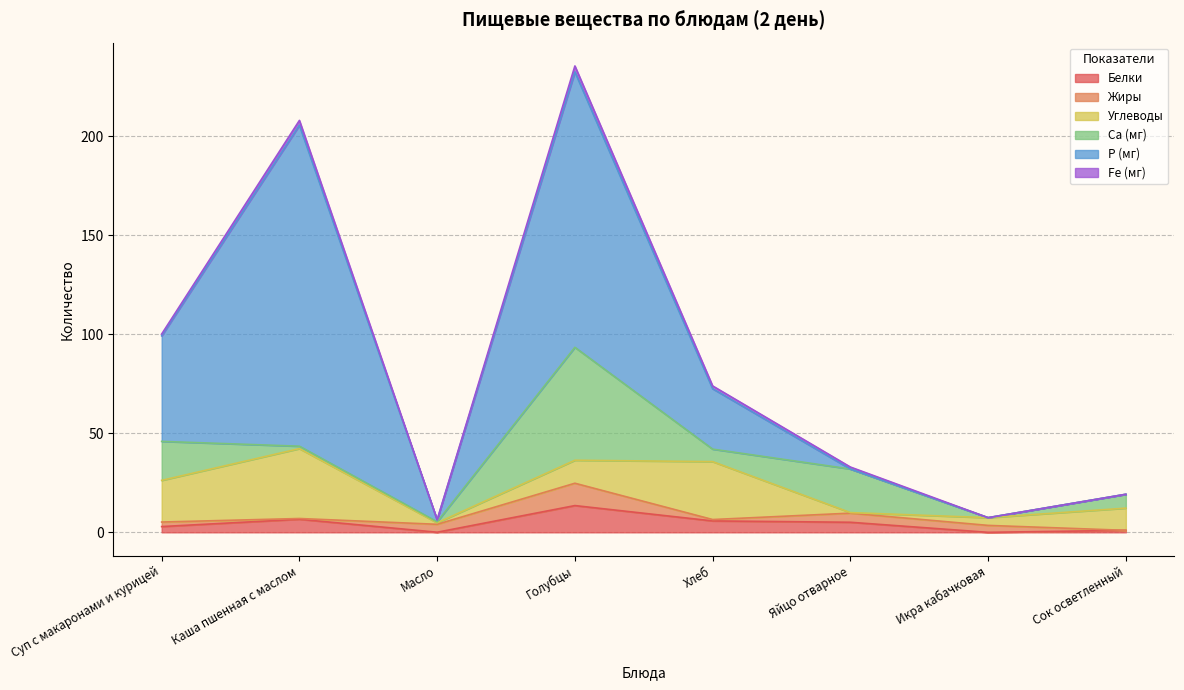

Which series has the widest spread of values?

P (мг)